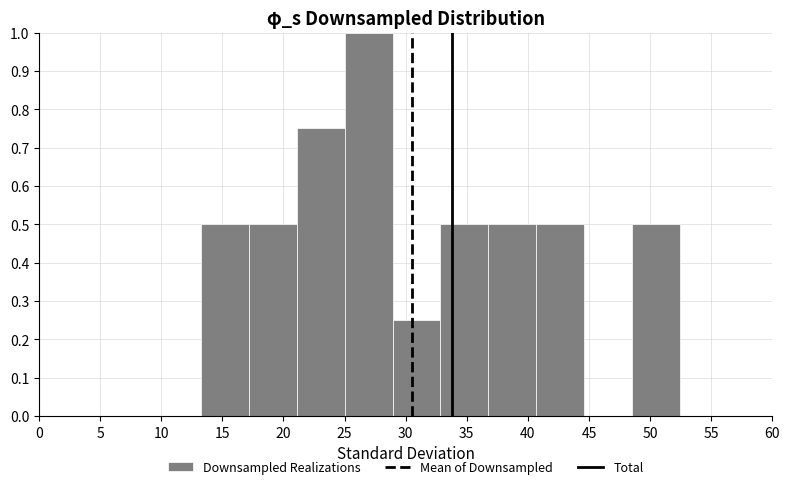

Reading left to right, list every bar in this chart as the range it spans on the x-axis followed by its height. Neither the bar edges nor the heights are printed on the chart, so give them approximately, as read against the axes.

13.0 to 17.0: 0.50
17.0 to 21.0: 0.50
21.0 to 25.0: 0.75
25.0 to 29.0: 1.00
29.0 to 33.0: 0.25
33.0 to 37.0: 0.50
37.0 to 40.5: 0.50
40.5 to 44.5: 0.50
44.5 to 48.5: 0
48.5 to 52.5: 0.50